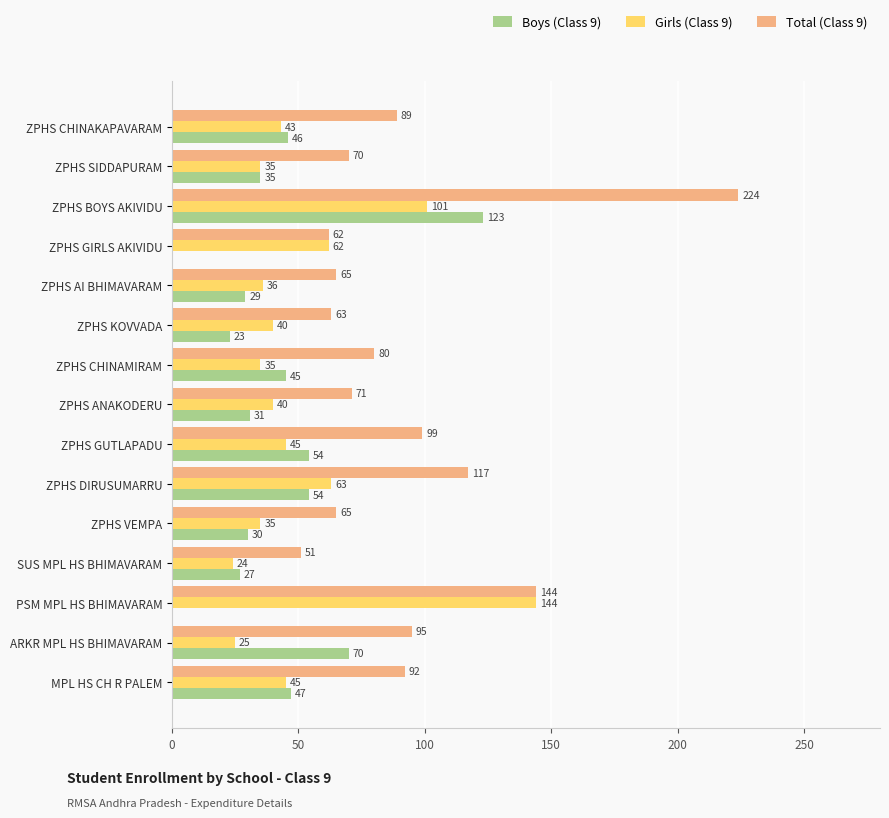

Which series changed the most between ZPHS CHINAKAPAVARAM and ZPHS KOVVADA?

Total (Class 9)